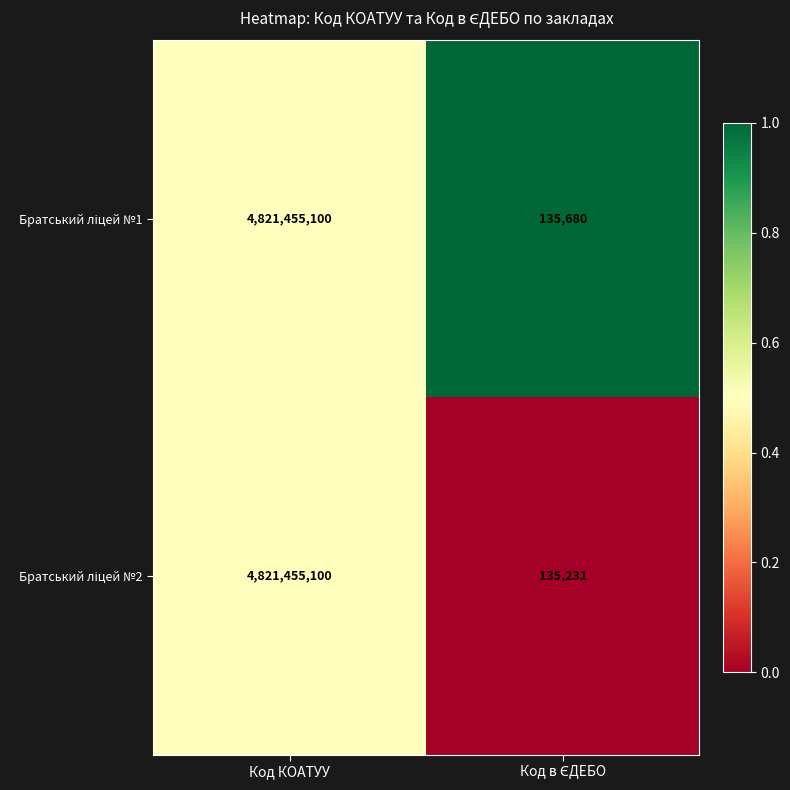

What is the maximum value shown in the chart?

4821455100